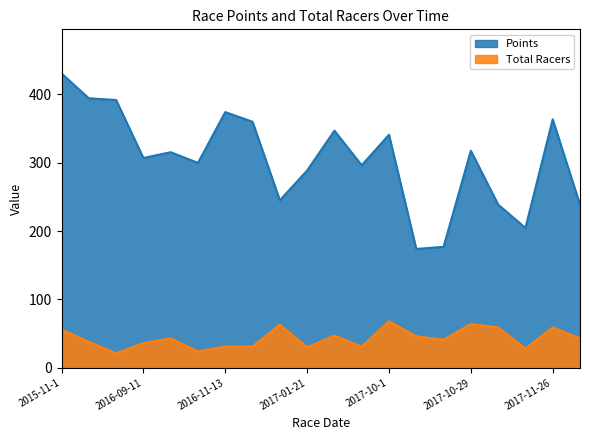

At which label does Total Racers first exceed 43?

2015-11-1